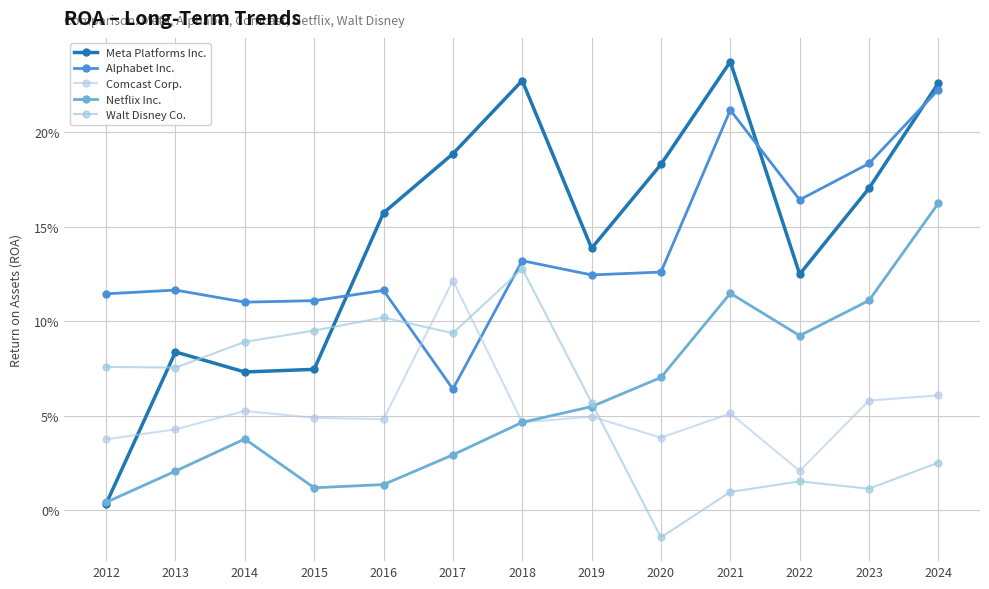

The value of Alphabet Inc. at 2015 is 0.2. True or false?

False